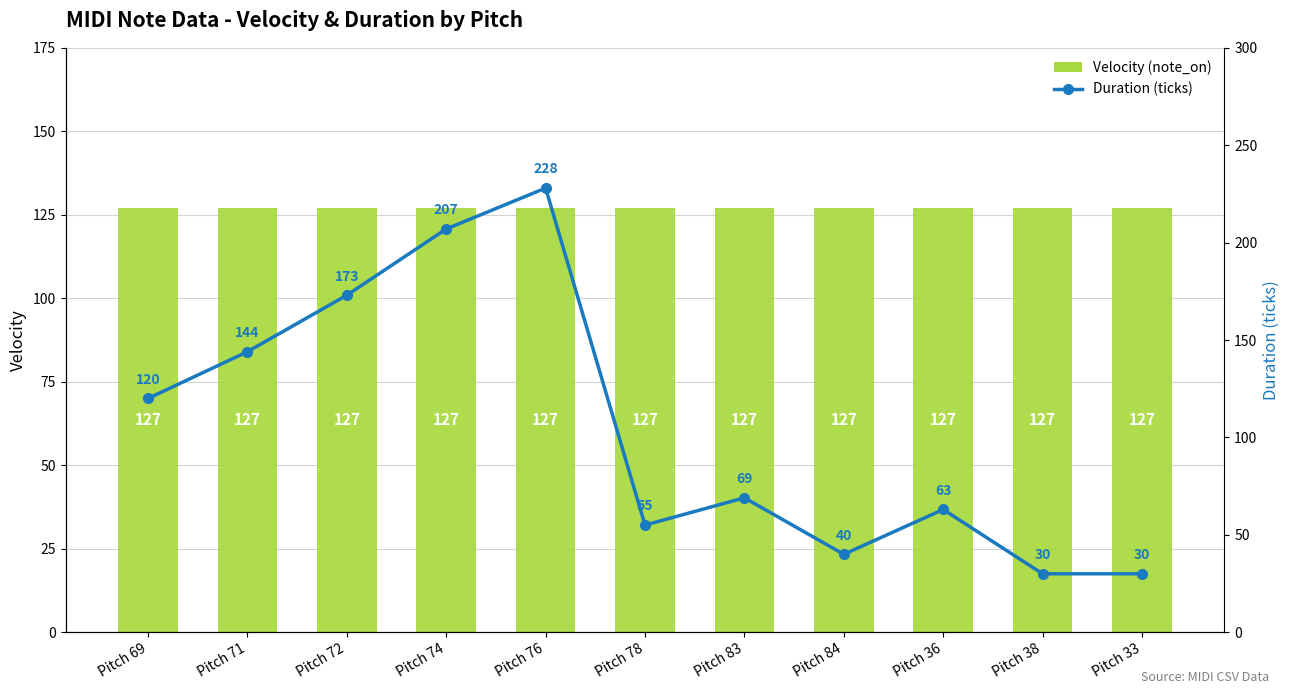

What is the label of the 2nd bar from the right?

Pitch 38